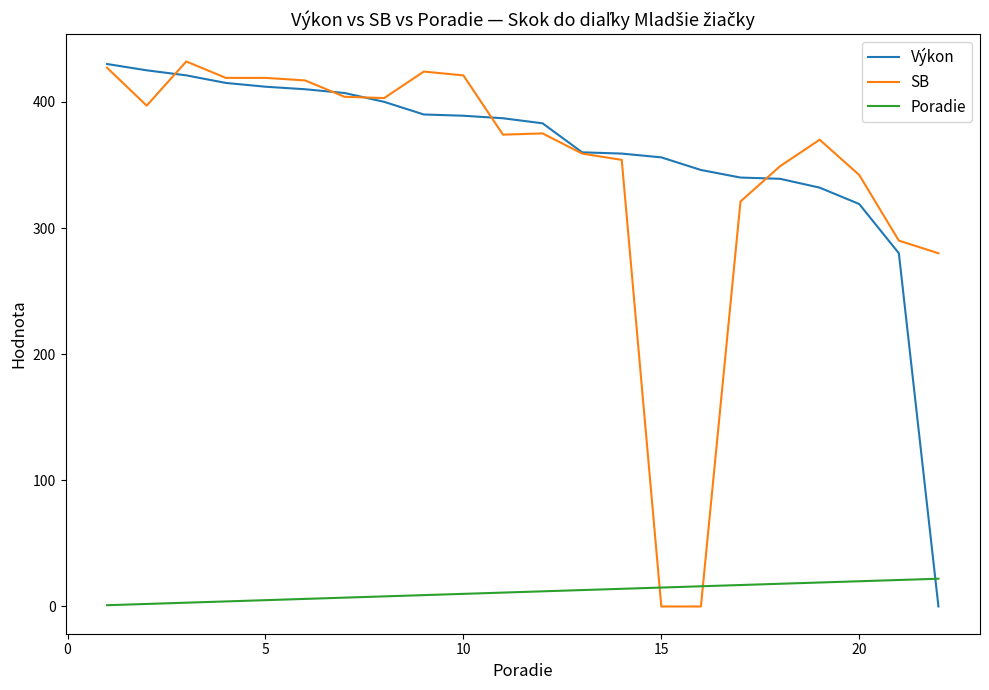

Does the chart display data point markers on the line(s)?

No